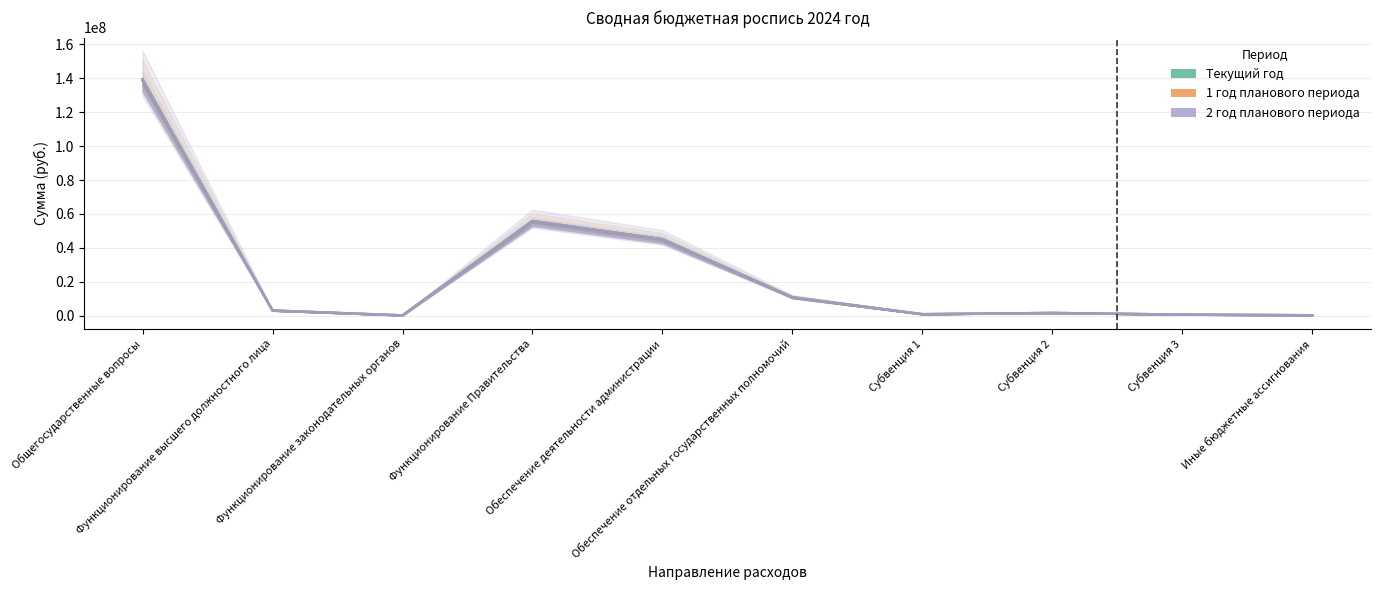

What is the sum of the Текущий год values at Общегосударственные вопросы and Функционирование Правительства?

194339500